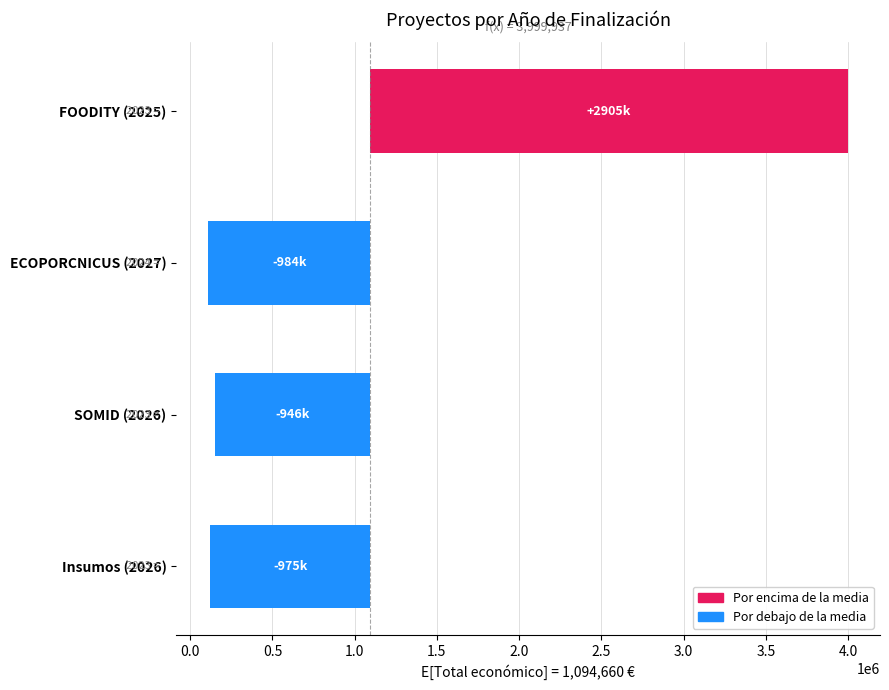

What is the greatest value displayed?

2905277.5